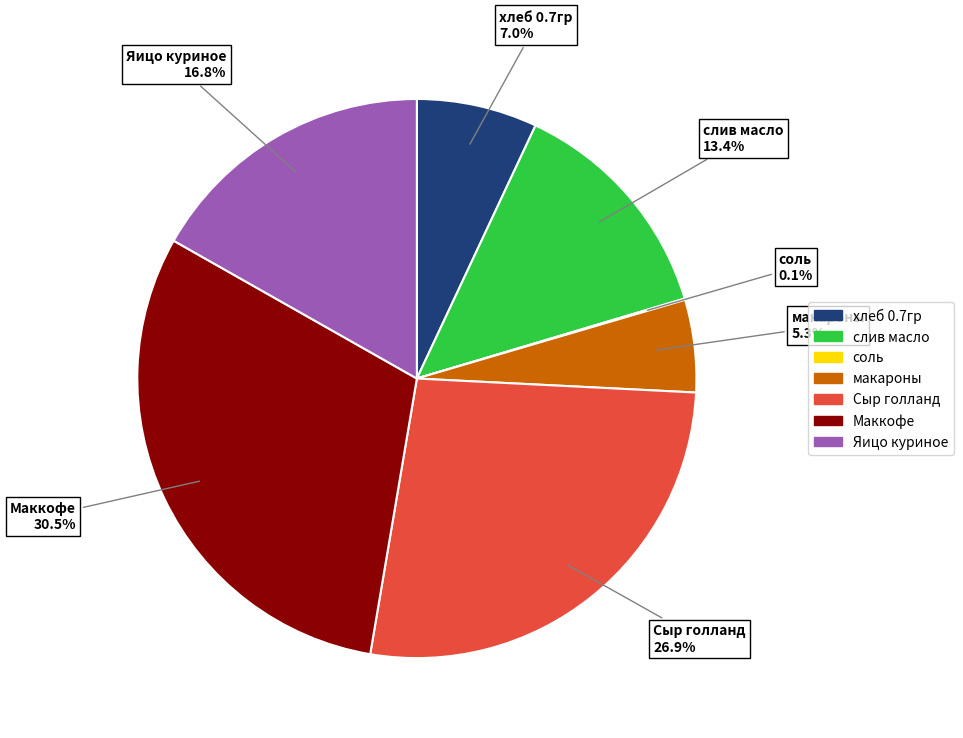

True or false: макароны accounts for 5% of the total.

True